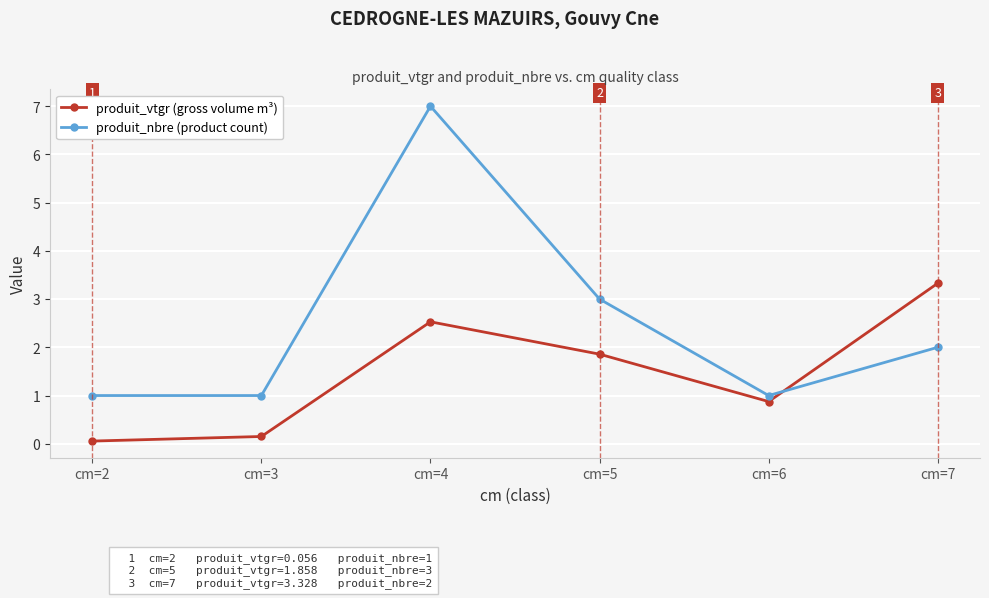

At which category does the chart reach its peak across all series?

cm=4